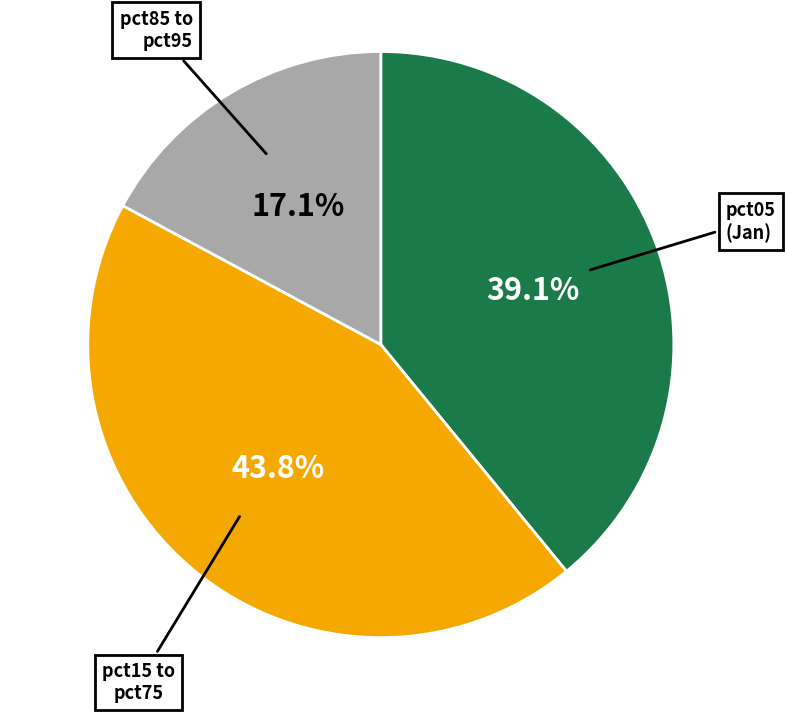

Rank the categories by value from highest to lowest.

pct15 to pct75, pct05, pct85 to pct95